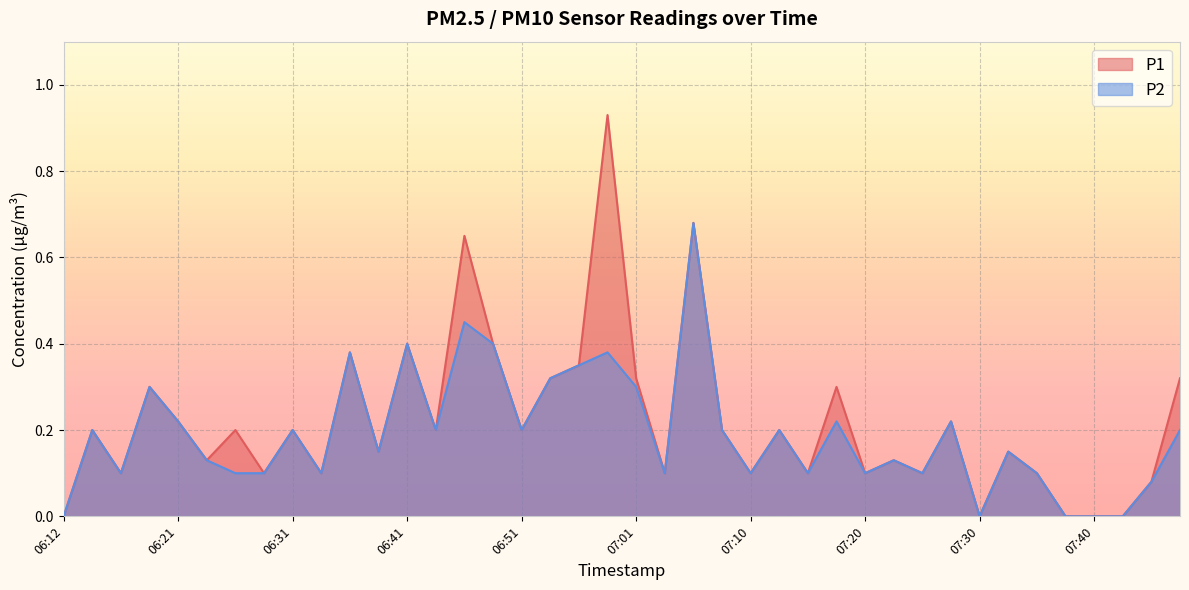

Where is P2 nearest to the value 0?

06:12